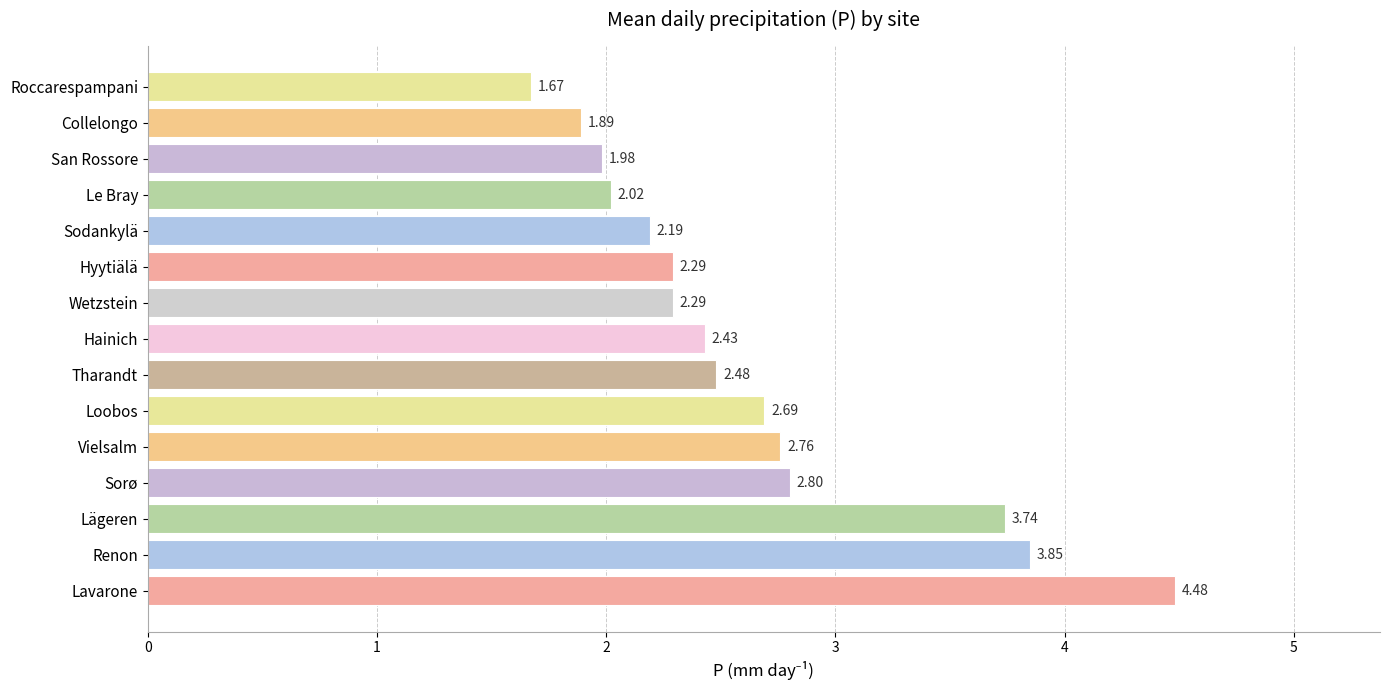

Which label corresponds to the largest value in the chart?

Lavarone